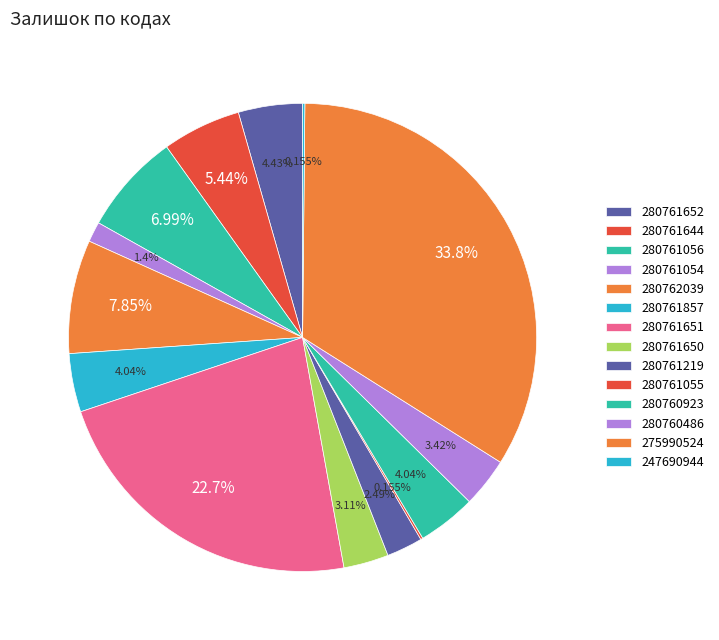

Is there any slice that represents more than half of the pie?

No